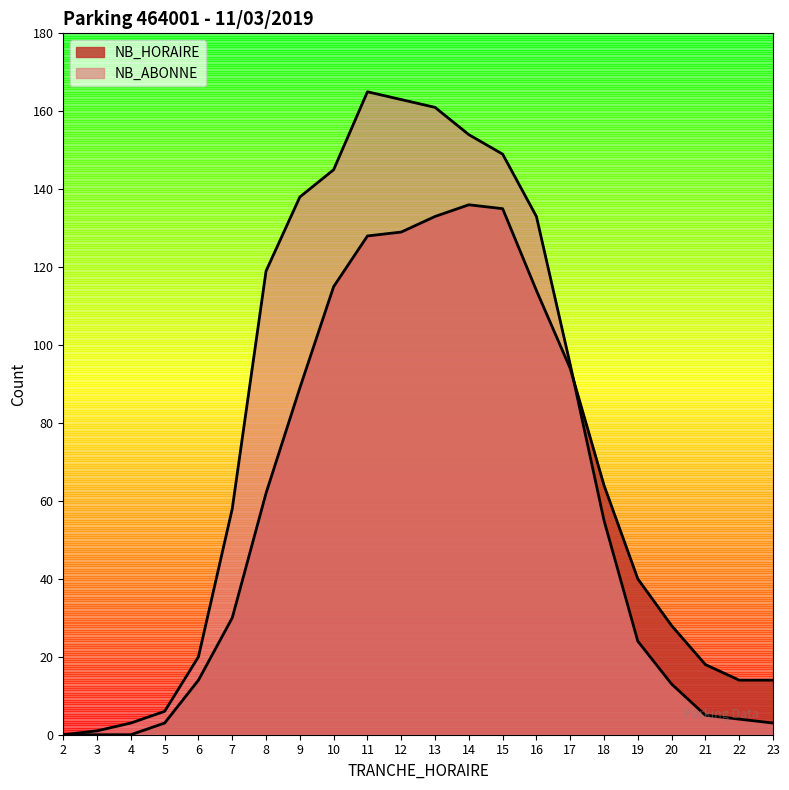

How many values in the NB_HORAIRE series are below 62?

11